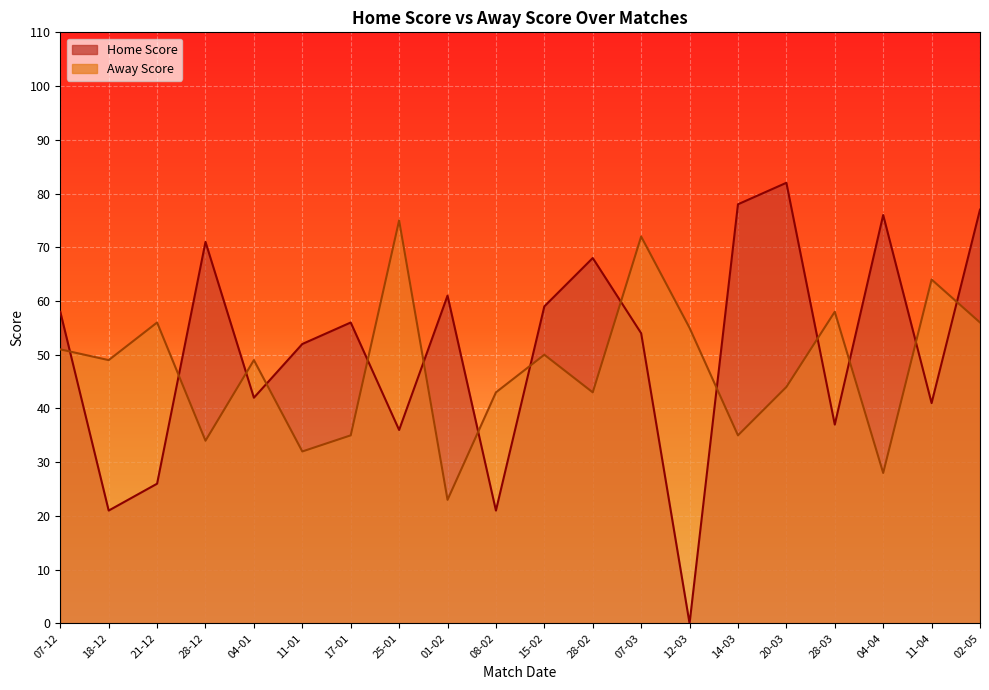

True or false: Away Score has a value of 10 at 01-02.

False